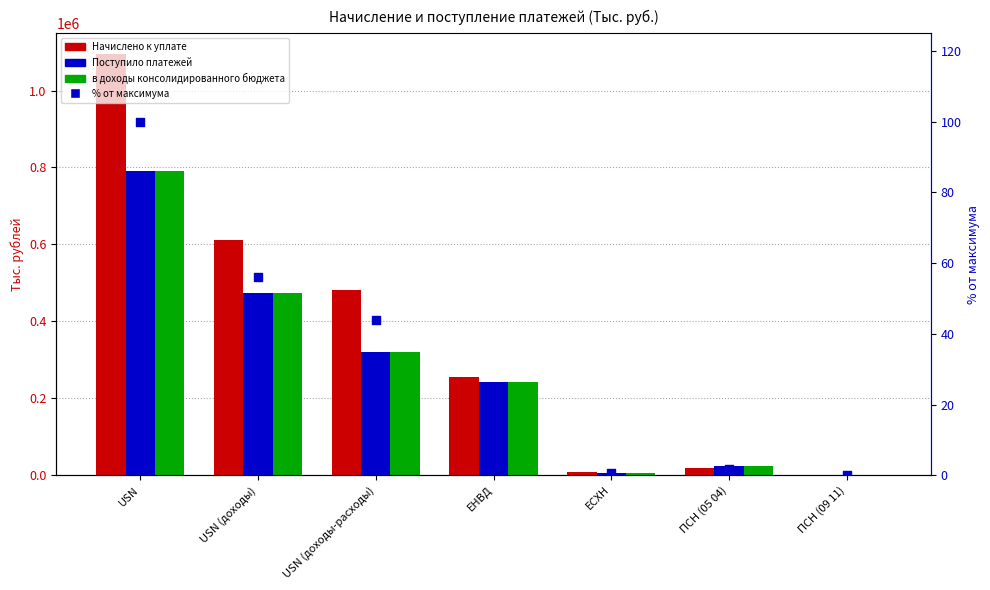

Which series has the widest spread of Y values?

Начислено к уплате